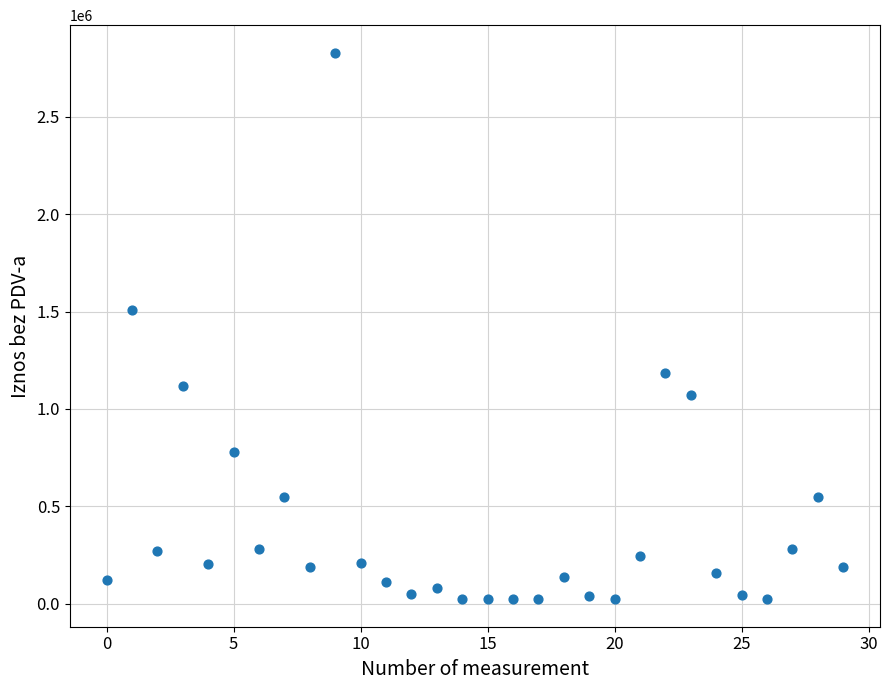

What Y value in the scatter plot is closest to 1425928?

1508000.0